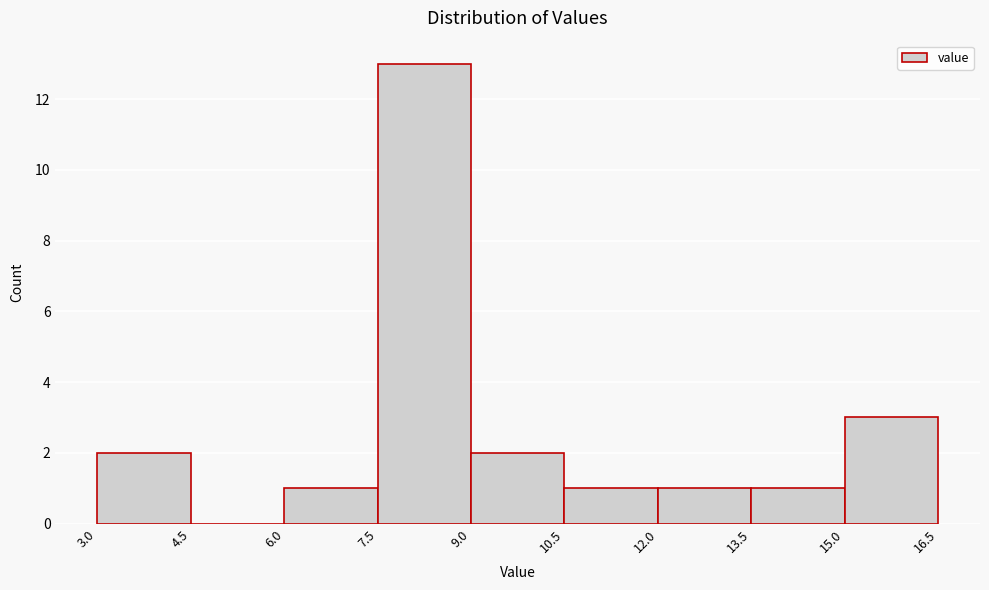

Reading left to right, list every bar in this chart as the range it spans on the x-axis followed by its height. The values are not printed on the chart, so give them approximately, as read against the axis.

3.0 to 4.5: 2
4.5 to 6.0: 0
6.0 to 7.5: 1
7.5 to 9.0: 13
9.0 to 10.5: 2
10.5 to 12.0: 1
12.0 to 13.5: 1
13.5 to 15.0: 1
15.0 to 16.5: 3